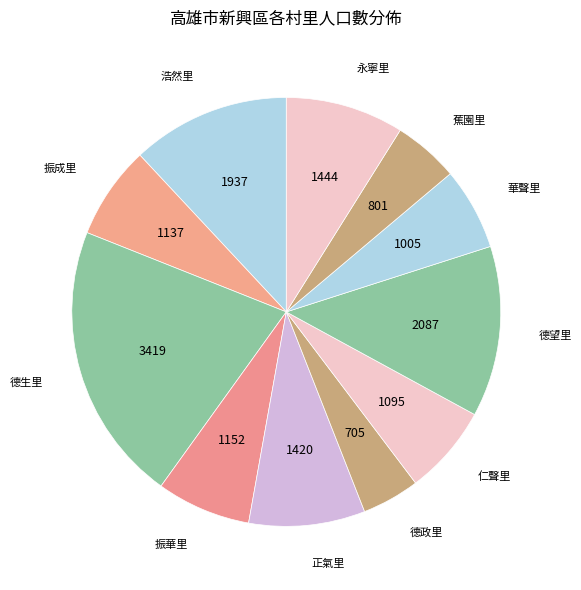

Count the number of slices in the pie.

11